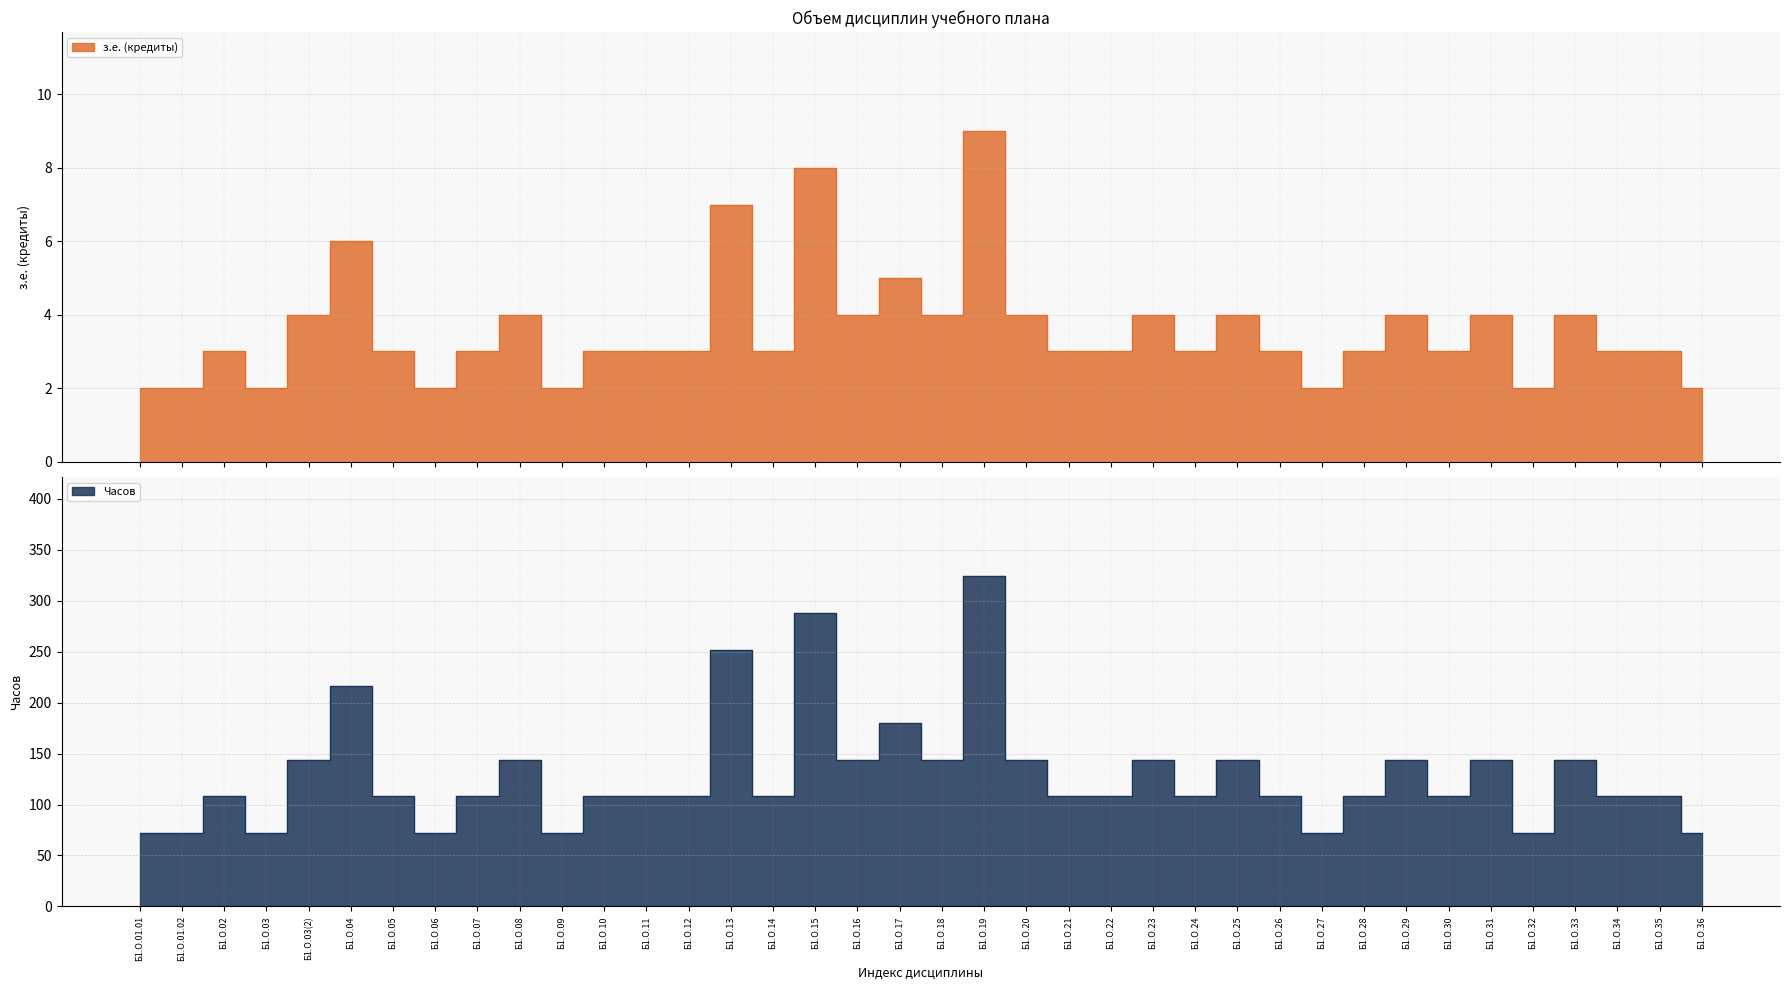

Rank the series by their maximum value, from highest to lowest.

Часов, з.е. (кредиты)